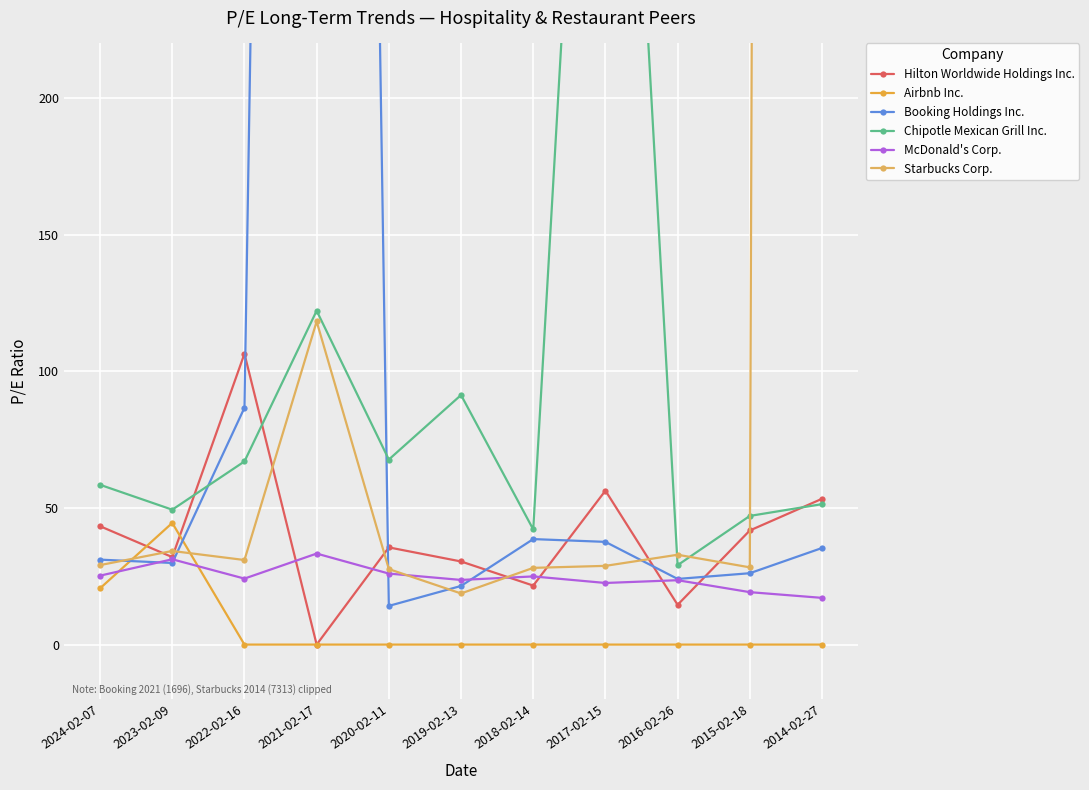

At which label is McDonald's Corp. closest to 25?

2018-02-14